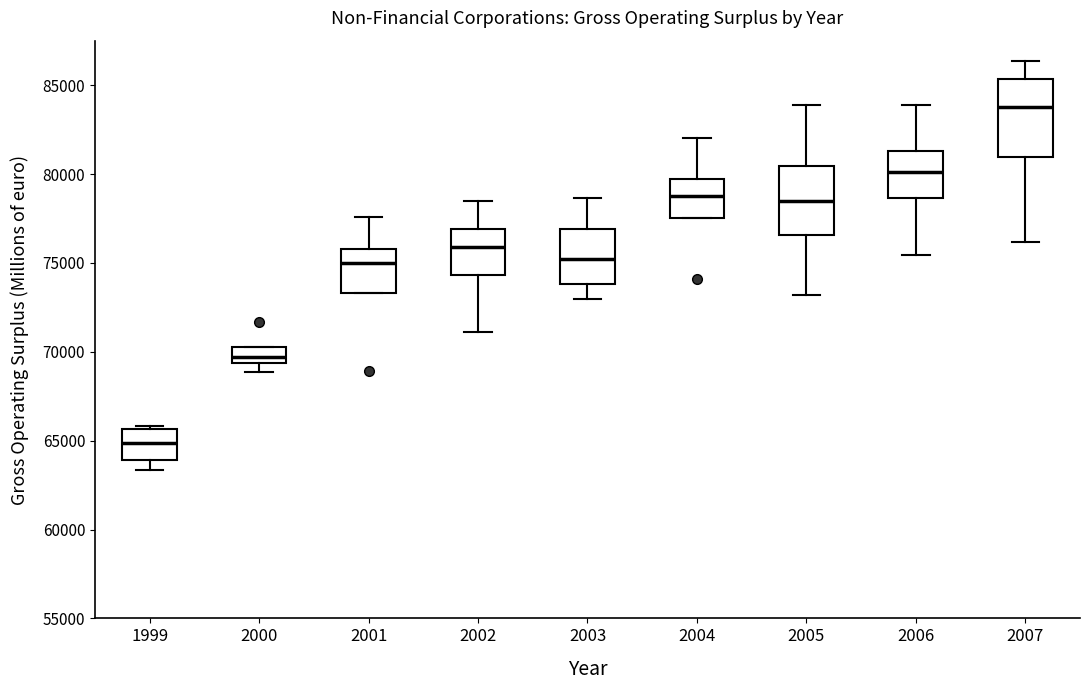

Reading left to right, transcribe this box plot: for each box, give where its median line is, the range the box spans, and where its two whiskers end, as read against the y-axis. The values are not printed on the chart, so give them approximately, as read against the axis.

1999: median 65000, box 64000 to 65500, whiskers 63500 to 66000
2000: median 69500 (just above the box's lower edge), box 69500 to 70500, whiskers 69000 to 70500
2001: median 75000, box 73500 to 76000, whiskers 73500 to 77500
2002: median 76000, box 74500 to 77000, whiskers 71000 to 78500
2003: median 75000, box 74000 to 77000, whiskers 73000 to 78500
2004: median 79000, box 77500 to 79500, whiskers 77500 to 82000
2005: median 78500, box 76500 to 80500, whiskers 73000 to 84000
2006: median 80000, box 78500 to 81500, whiskers 75500 to 84000
2007: median 84000, box 81000 to 85500, whiskers 76000 to 86500